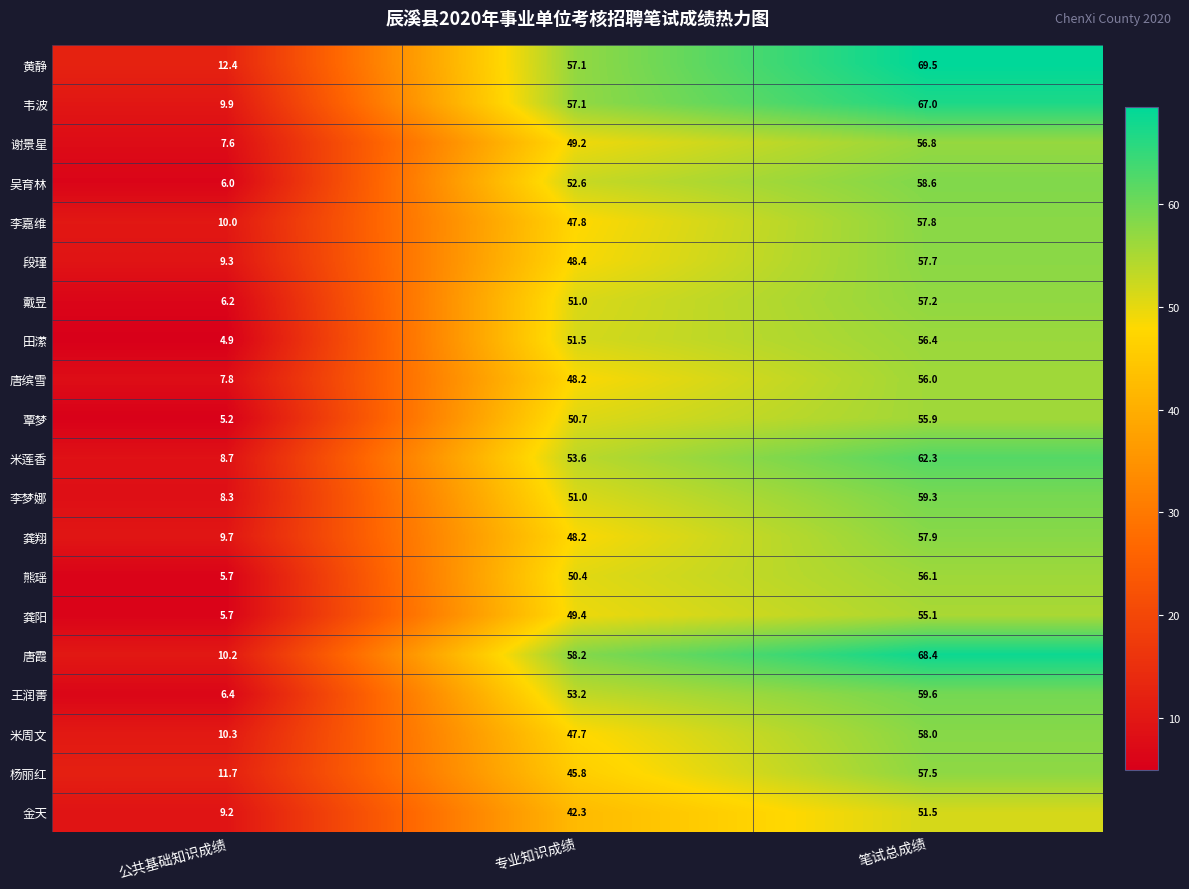

What is the difference between the highest and lowest values at 公共基础知识成绩?

7.5